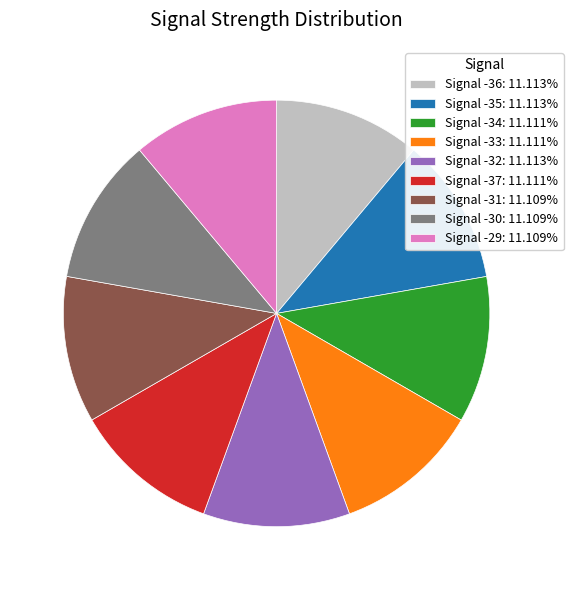

Approximately how many times larger is the value at Signal -33 compared to Signal -30?

1.0